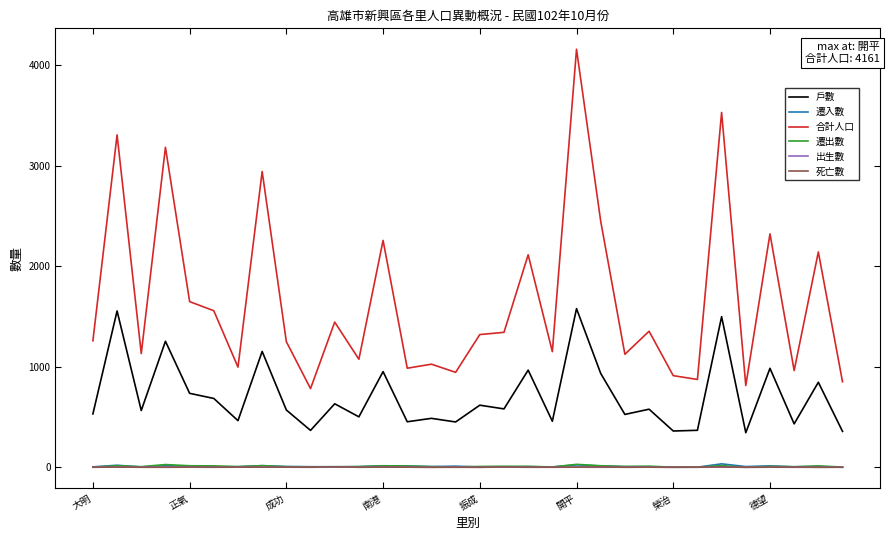

Which series has the widest spread of values?

合計人口